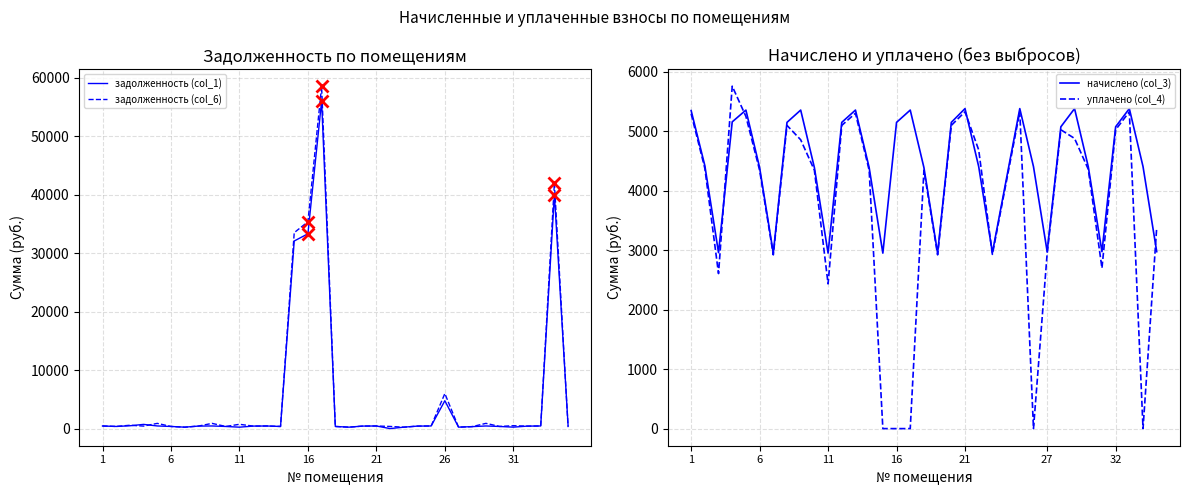

How many data points in задолженность (col_6) are above 429?

20